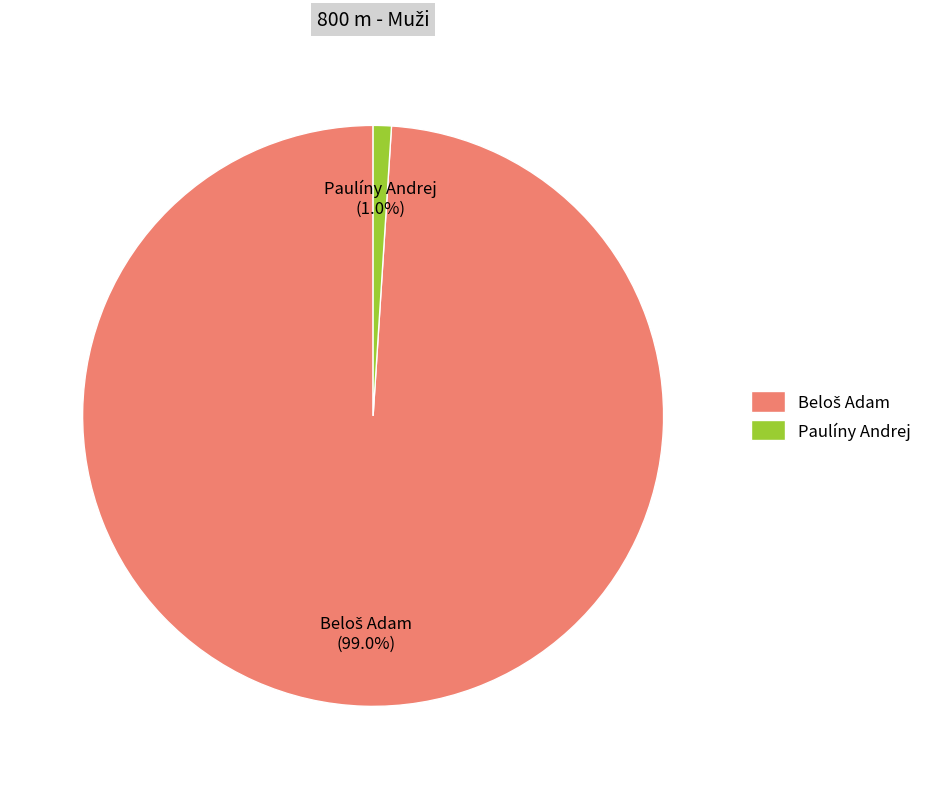

Is Paulíny Andrej the majority of the pie?

No